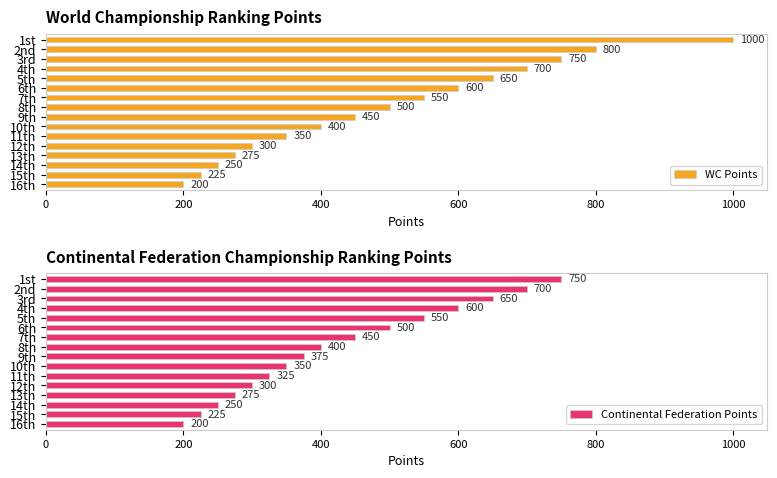

Reading left to right, what are all the values shown in this chart?

WC Points: 1000	800	750	700	650	600	550	500	450	400	350	300	275	250	225	200
Continental Federation Points: 750	700	650	600	550	500	450	400	375	350	325	300	275	250	225	200